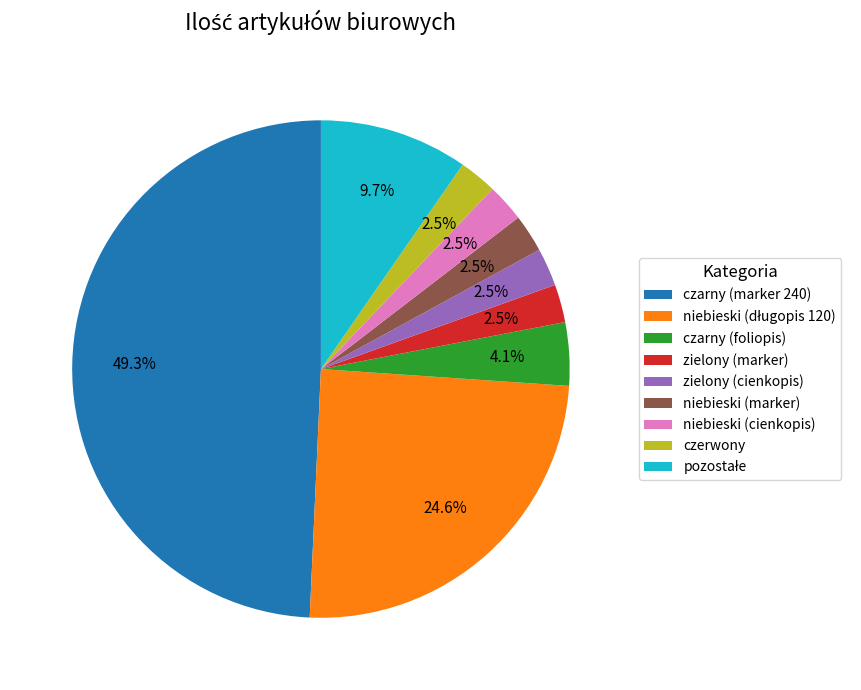

To the nearest percent, what is the difference between the largest and smallest slice percentages?

47%